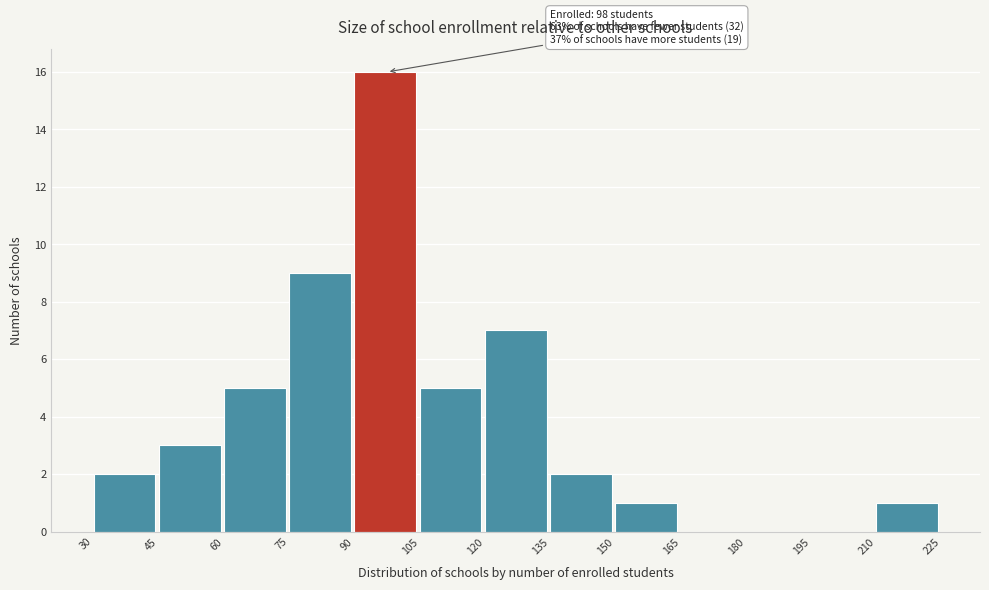

Over which range of the x-axis is the bar tallest?

90 to 105